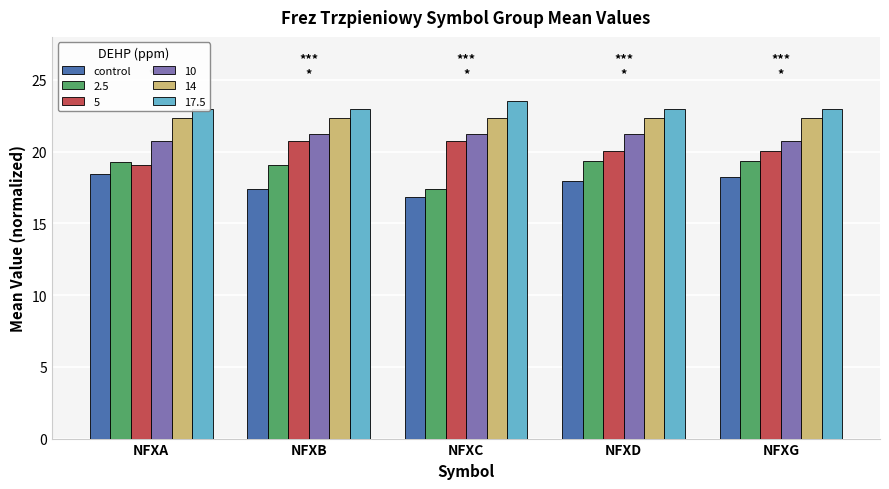

Count the number of data series in this chart.

1